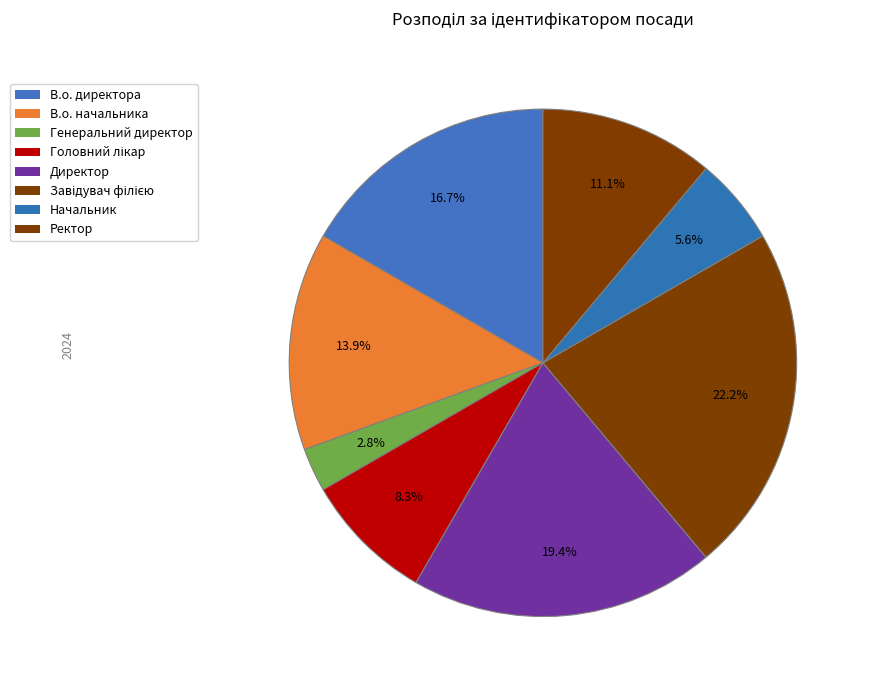

Which category has the biggest portion of the pie?

Завідувач філією